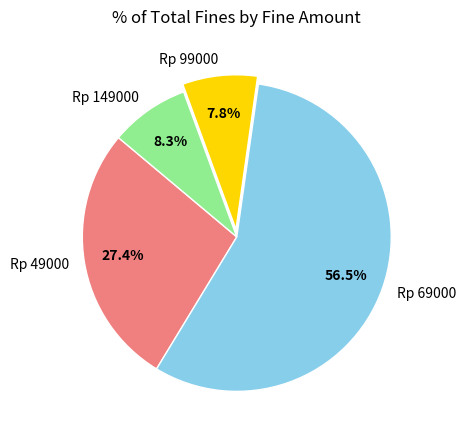

Between Rp 99000 and Rp 49000, which is larger?

Rp 49000